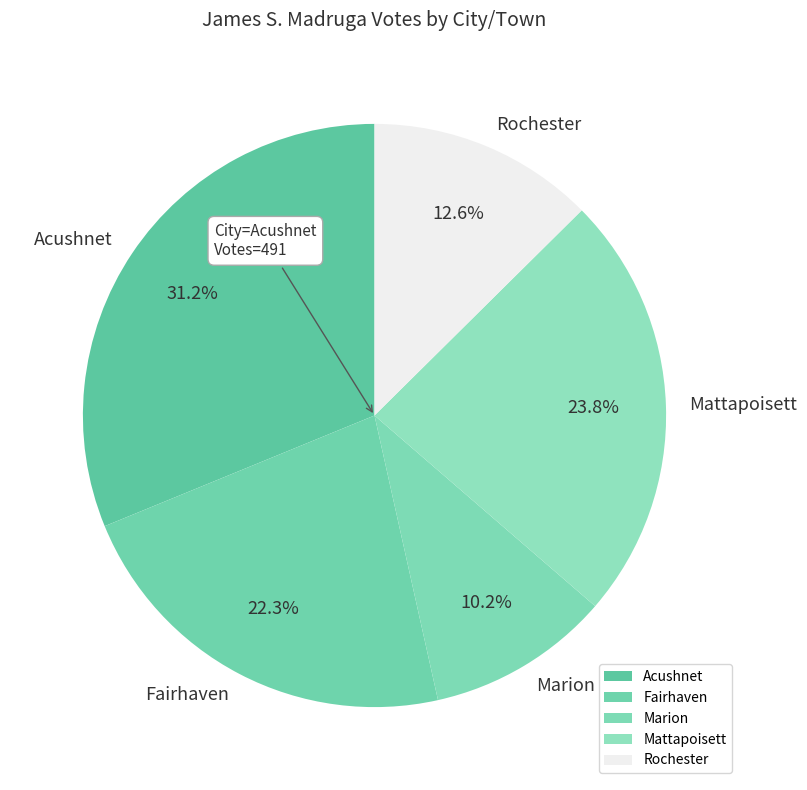

Rank the categories by value from highest to lowest.

Acushnet, Mattapoisett, Fairhaven, Rochester, Marion